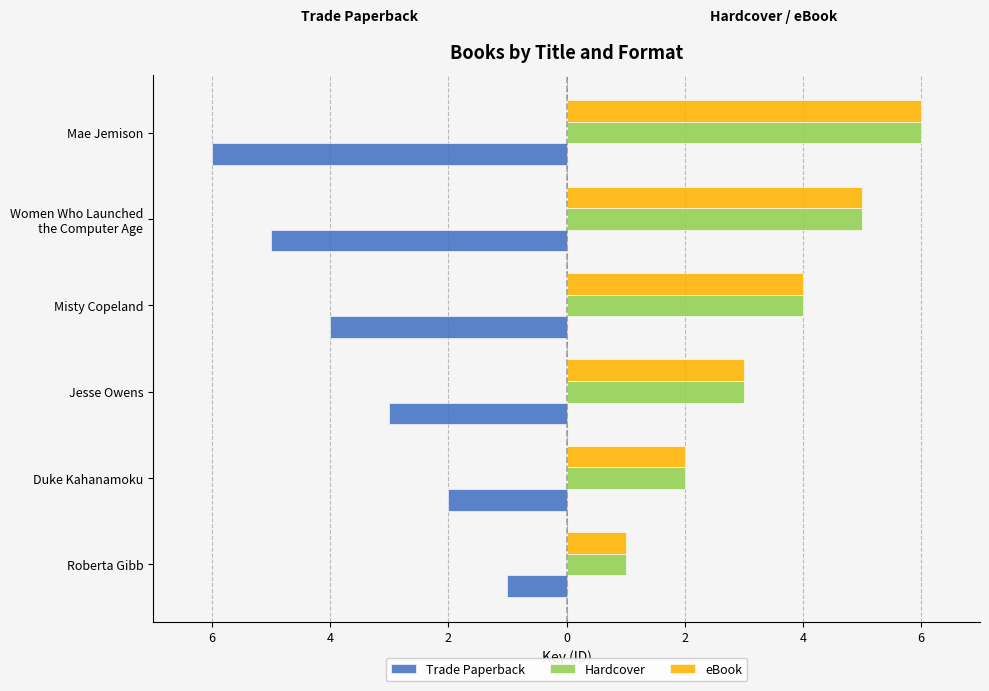

What is the minimum value for Hardcover?

1